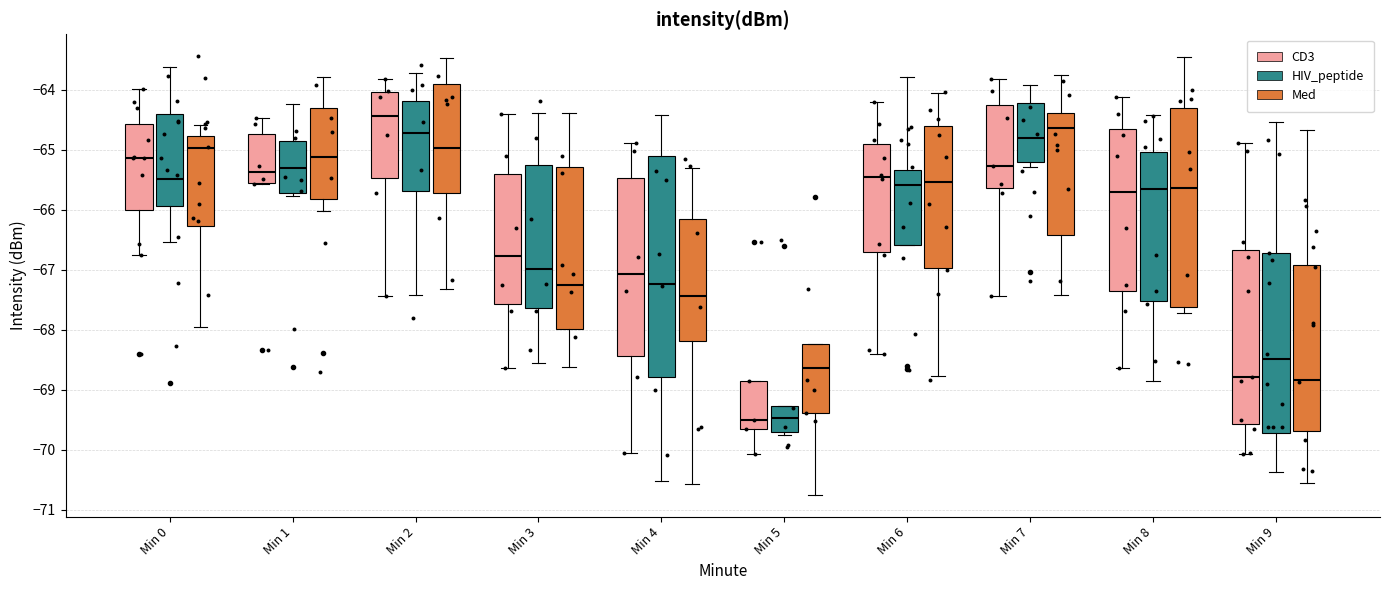

Comparing the boxes themselves (not the whiskers), which one is the tallest?

Min 4 (HIV_peptide)